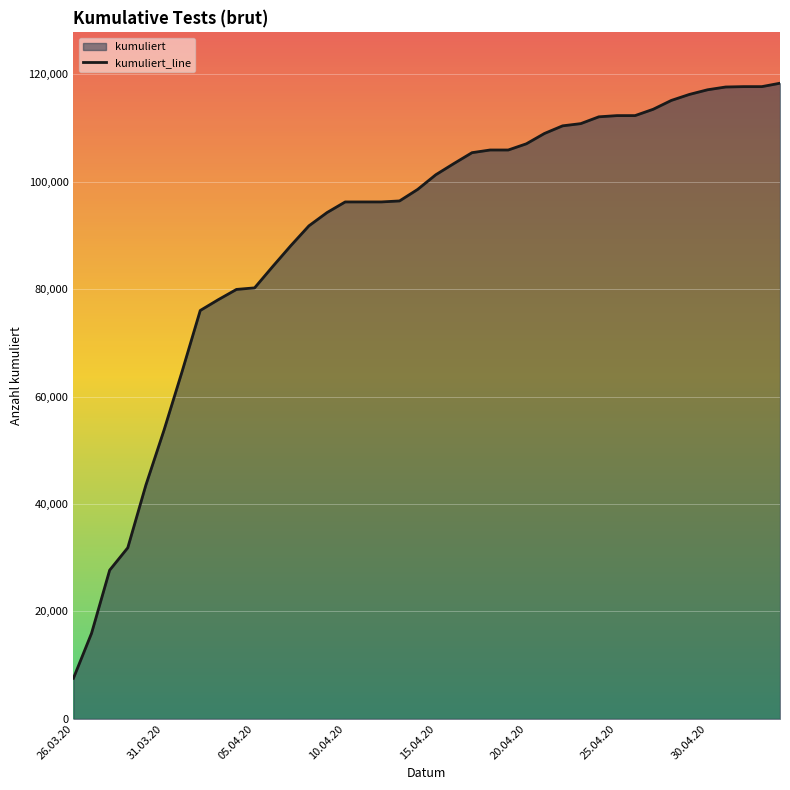

What is the difference between the values at 15.04.20 and 26.03.20?

93748